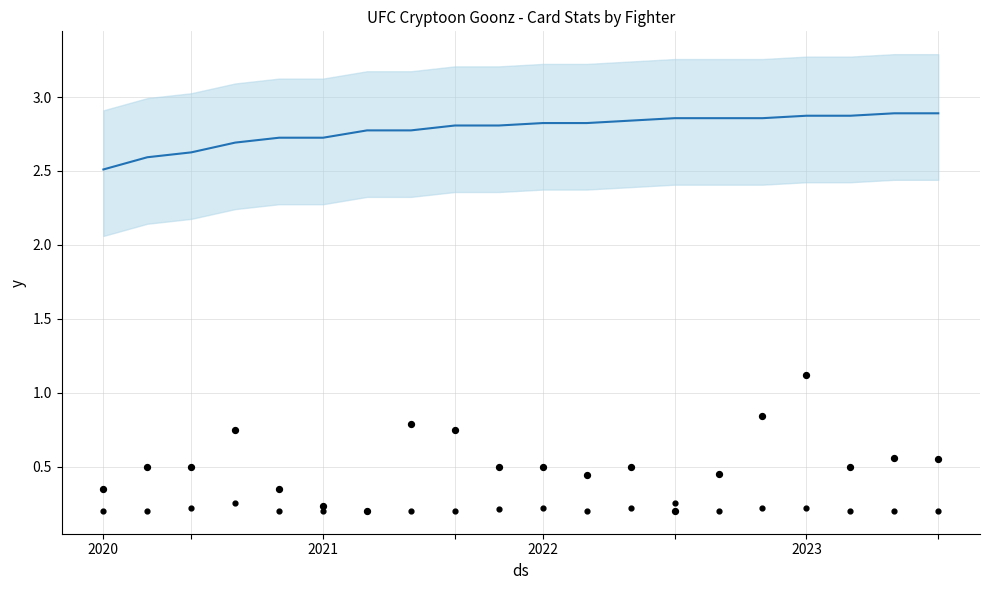

What is the total value across all series at 8?

3.8